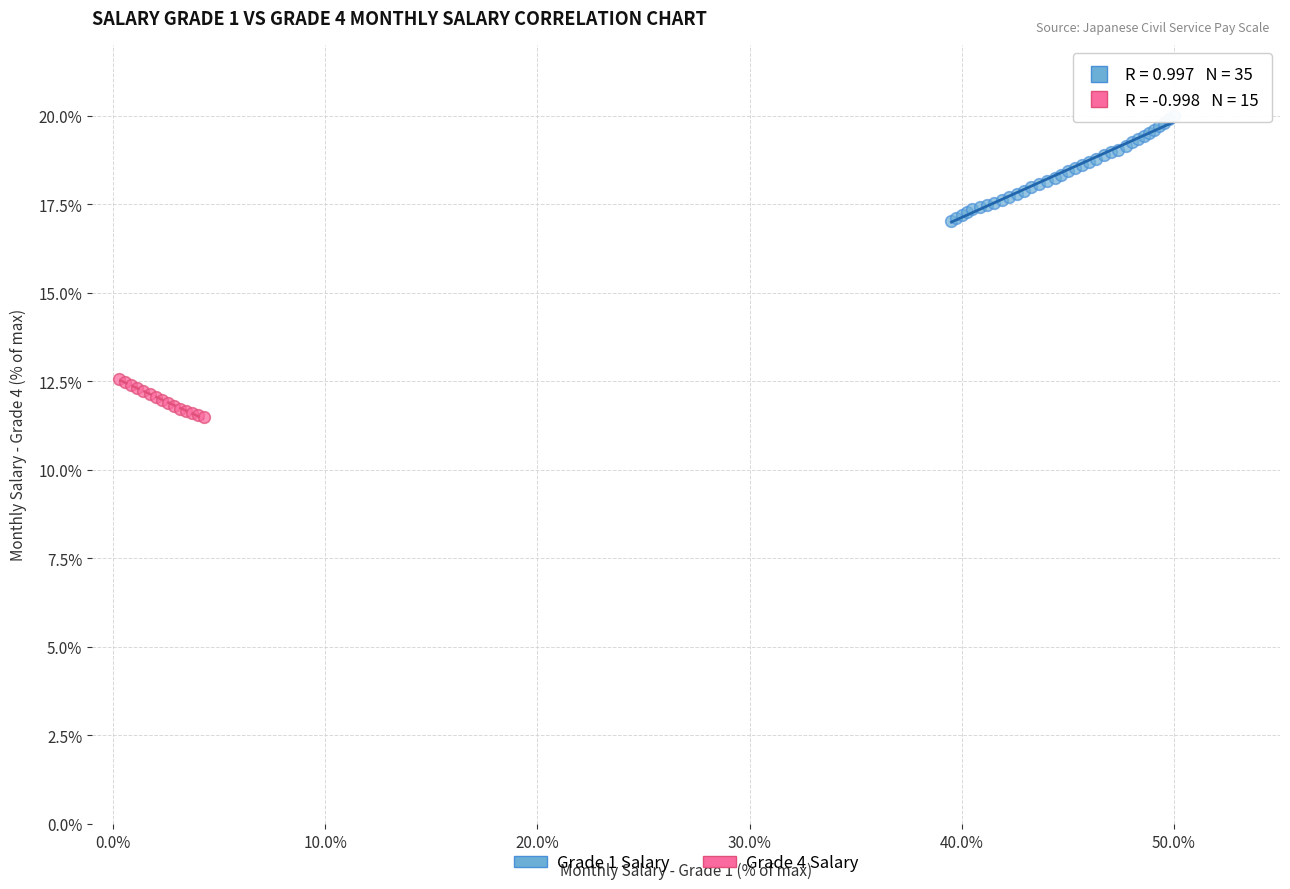

Which series has the widest spread of Y values?

Grade 1 Salary